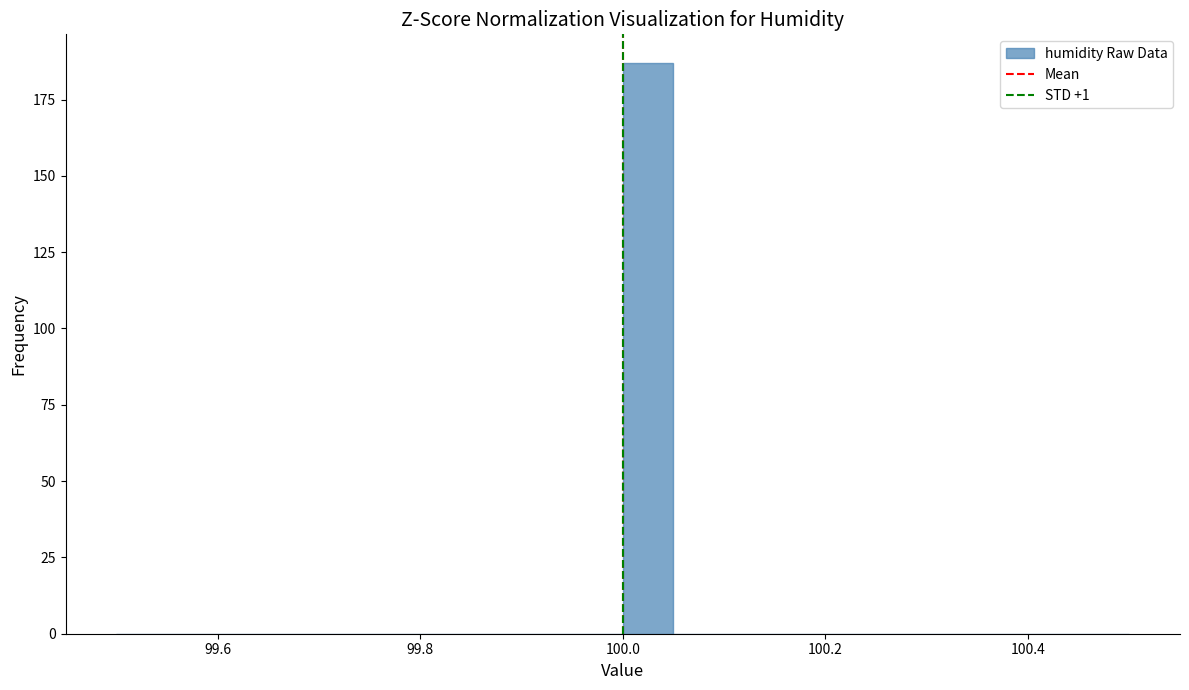

Around what value on the x-axis is the tallest bar? Give the approximate position of its centre, as read against the axis.

100.02